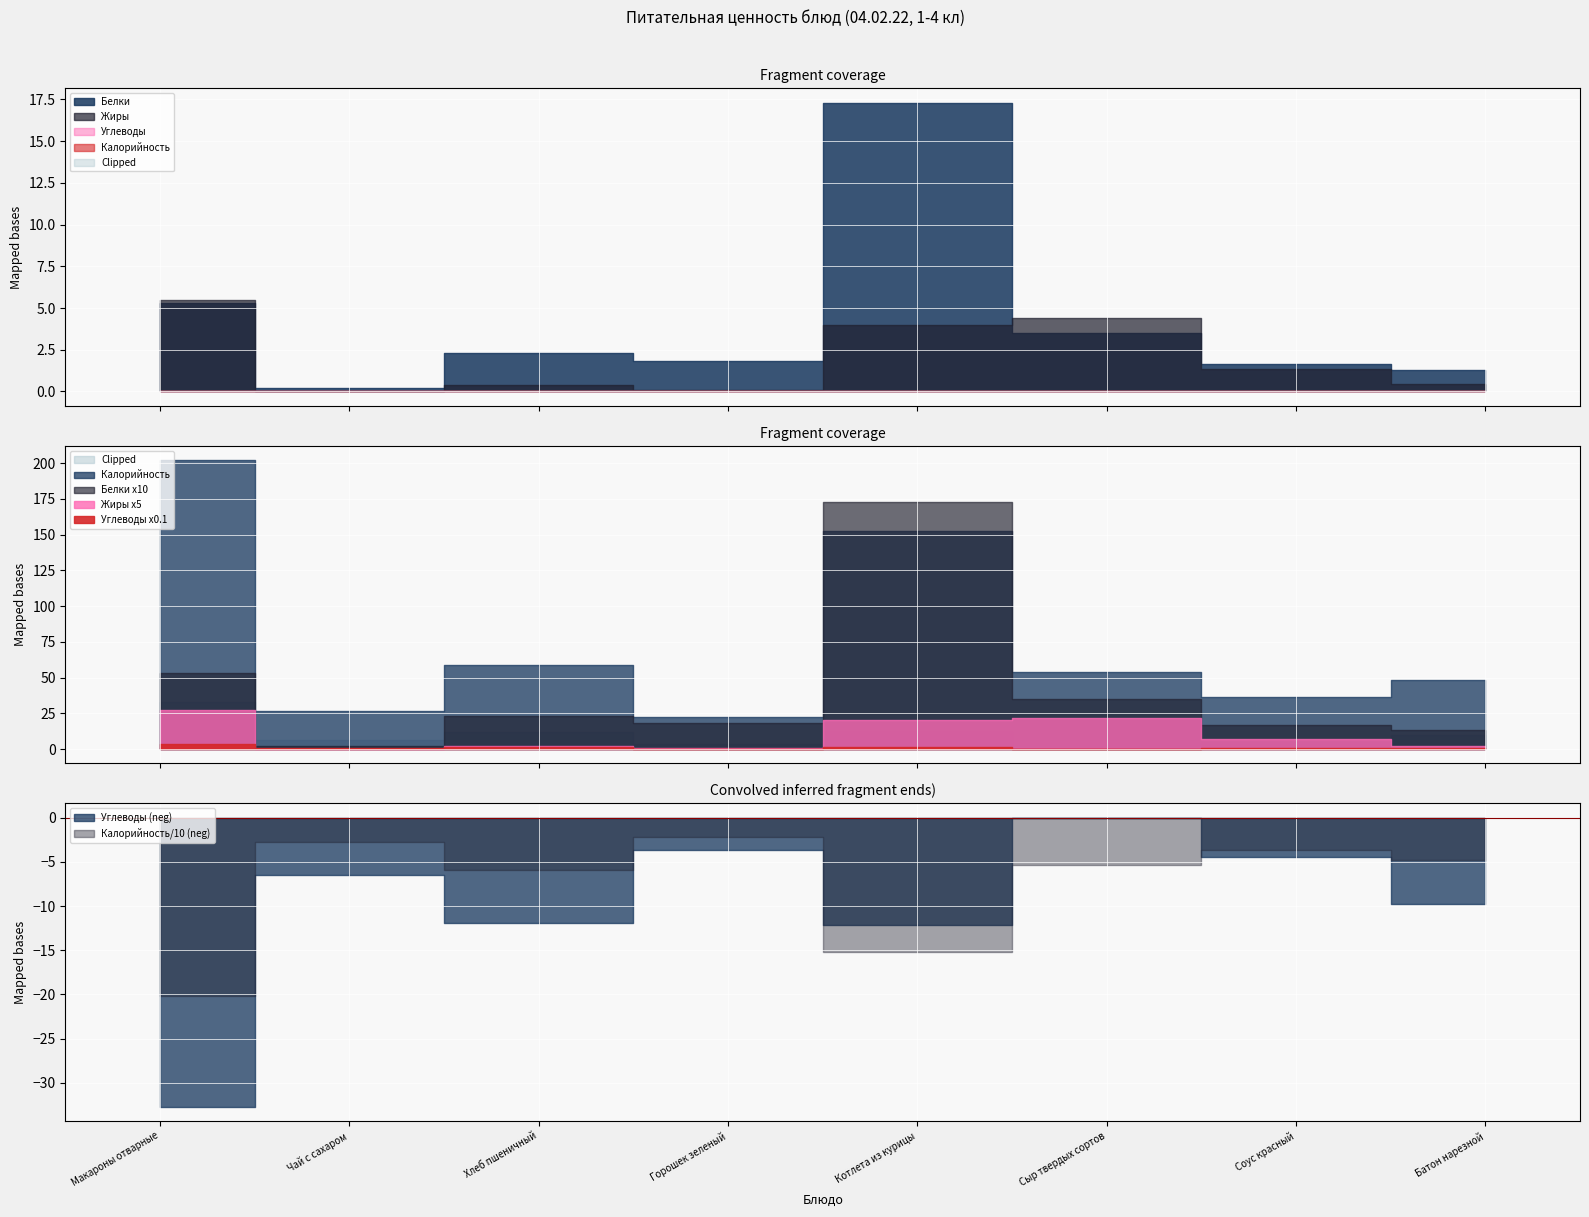

Reading left to right, list all the values displayed in this chart.

Калорийность: Макароны отварные=202.0	Чай с сахаром=26.8	Хлеб пшеничный=58.7	Горошек зеленый=22.1	Котлета из курицы=152.5	Сыр твердых сортов=53.7	Соус красный=36.5	Батон нарезной=48.0
Белки: Макароны отварные=5.3	Чай с сахаром=0.2	Хлеб пшеничный=2.3	Горошек зеленый=1.8	Котлета из курицы=17.3	Сыр твердых сортов=3.5	Соус красный=1.6	Батон нарезной=1.3
Жиры: Макароны отварные=5.5	Чай с сахаром=0.0	Хлеб пшеничный=0.4	Горошек зеленый=0.1	Котлета из курицы=4.0	Сыр твердых сортов=4.4	Соус красный=1.4	Батон нарезной=0.5
Углеводы: Макароны отварные=32.7	Чай с сахаром=6.5	Хлеб пшеничный=11.9	Горошек зеленый=3.6	Котлета из курицы=12.1	Сыр твердых сортов=0.0	Соус красный=4.5	Батон нарезной=9.8